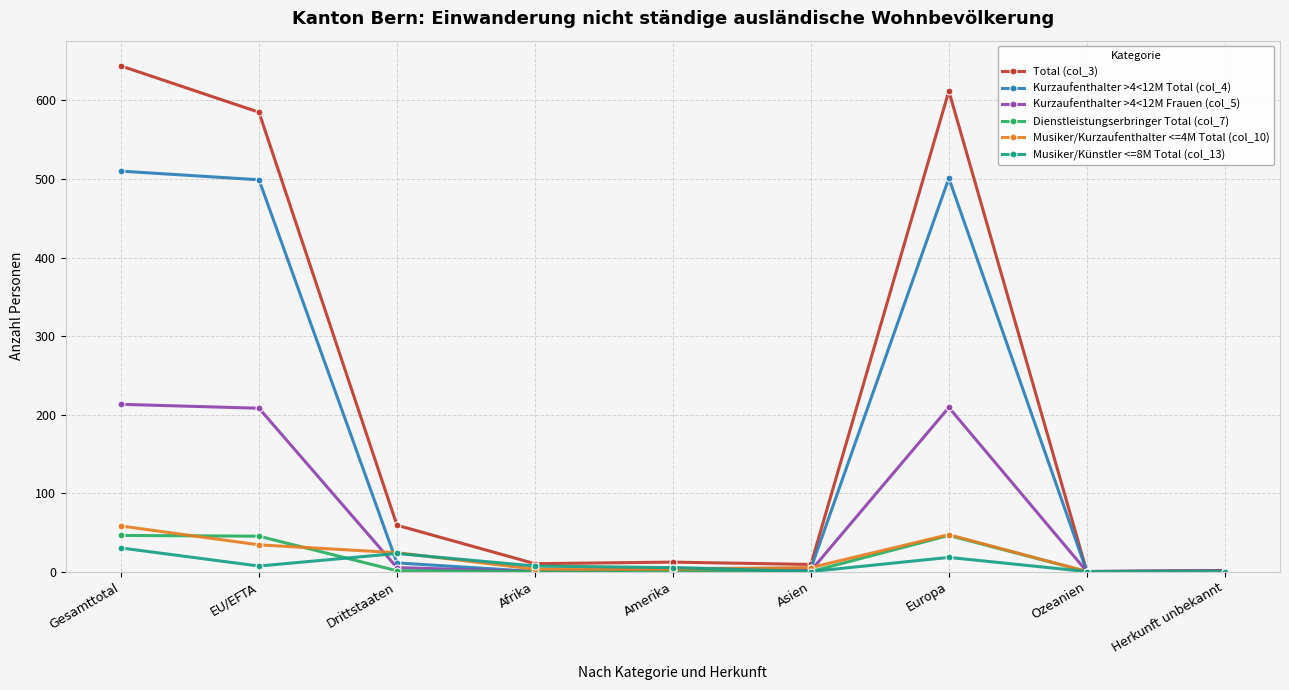

At how many categories does at least one series exceed 226?

3